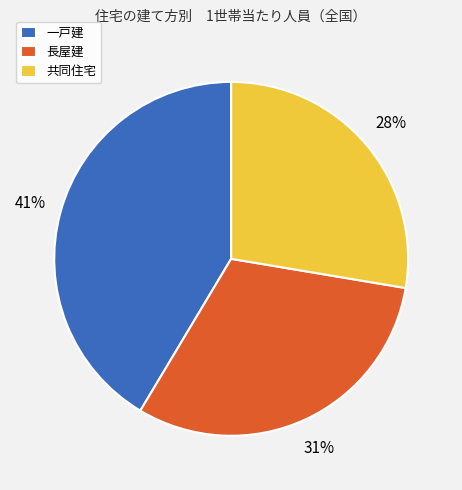

To the nearest percent, what percentage of the pie is 共同住宅?

28%